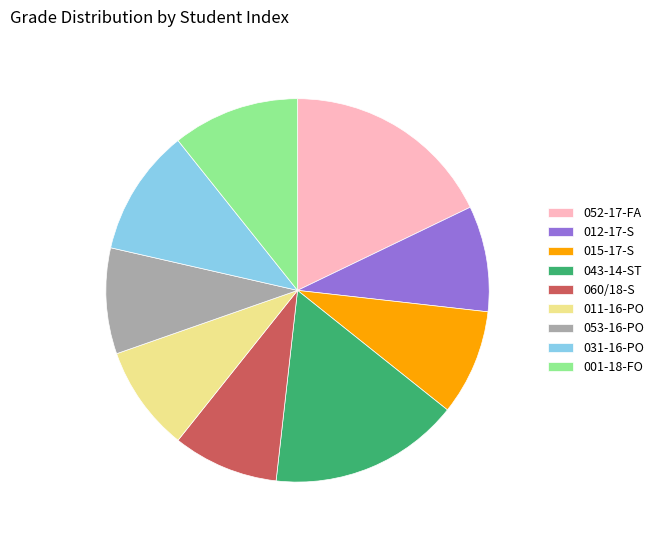

Is there any slice that represents more than half of the pie?

No